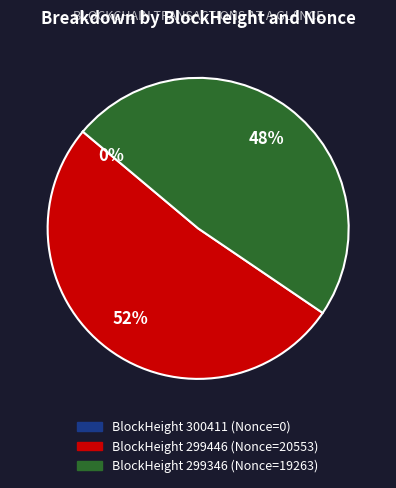

To the nearest percent, what is the difference between the largest and smallest slice percentages?

52%